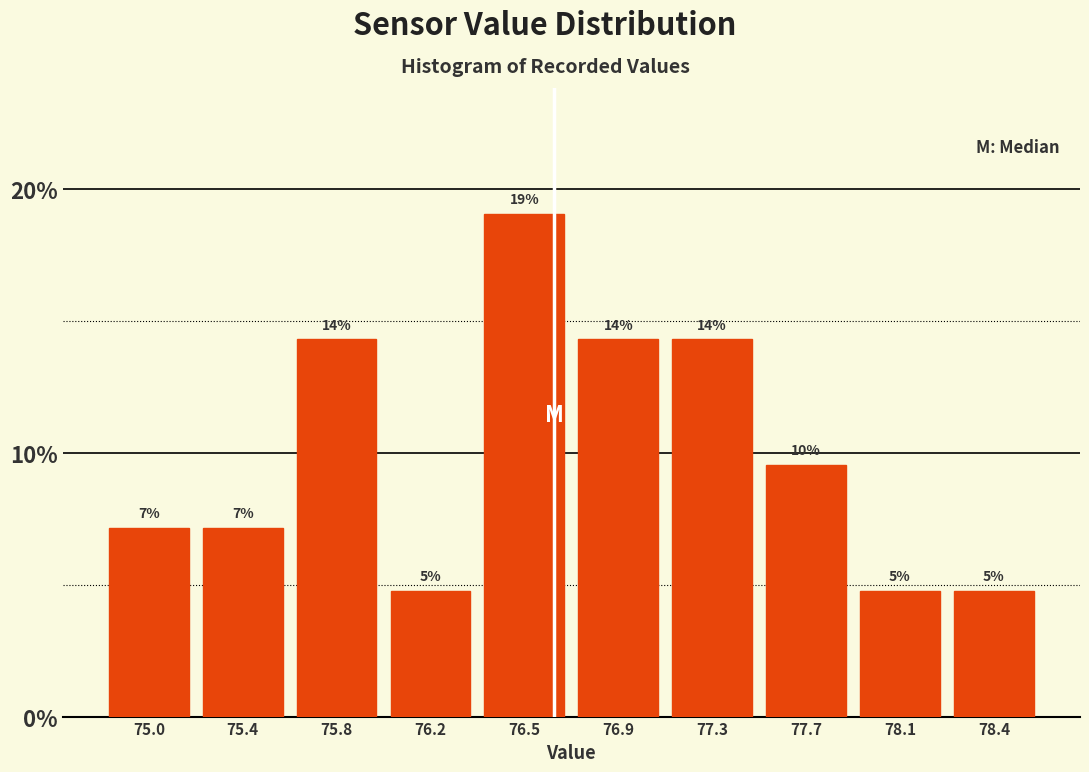

How many bars are there in total?

10